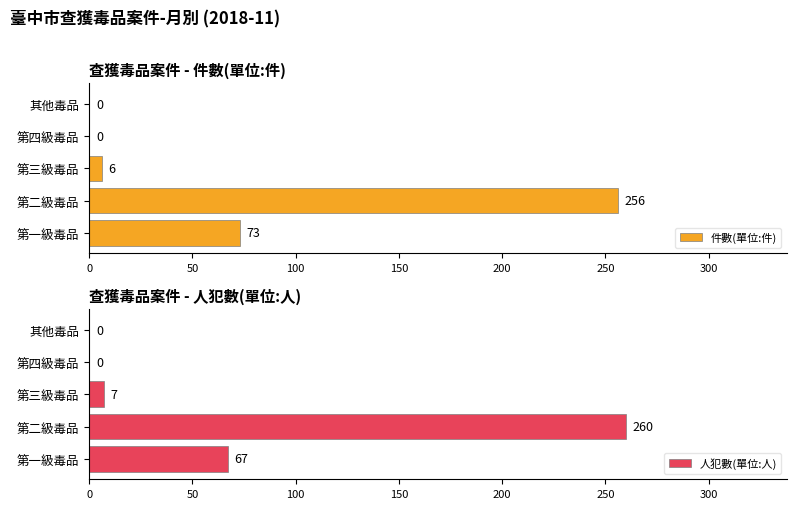

How many data points in 件數(單位:件) are above 6?

2